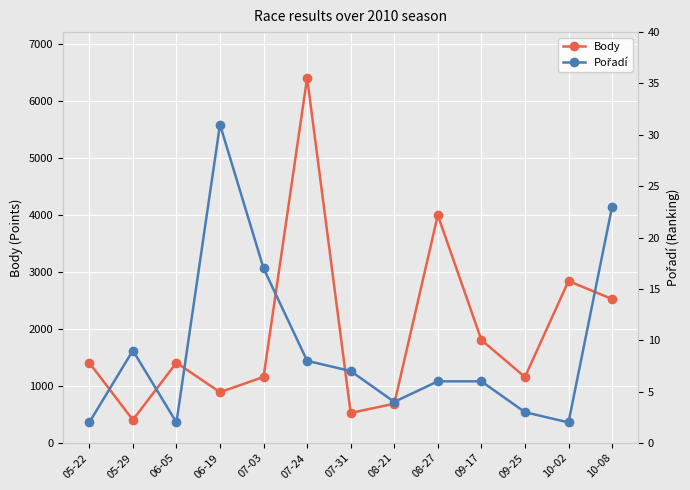

What is the label of the 10th point from the right?

06-19